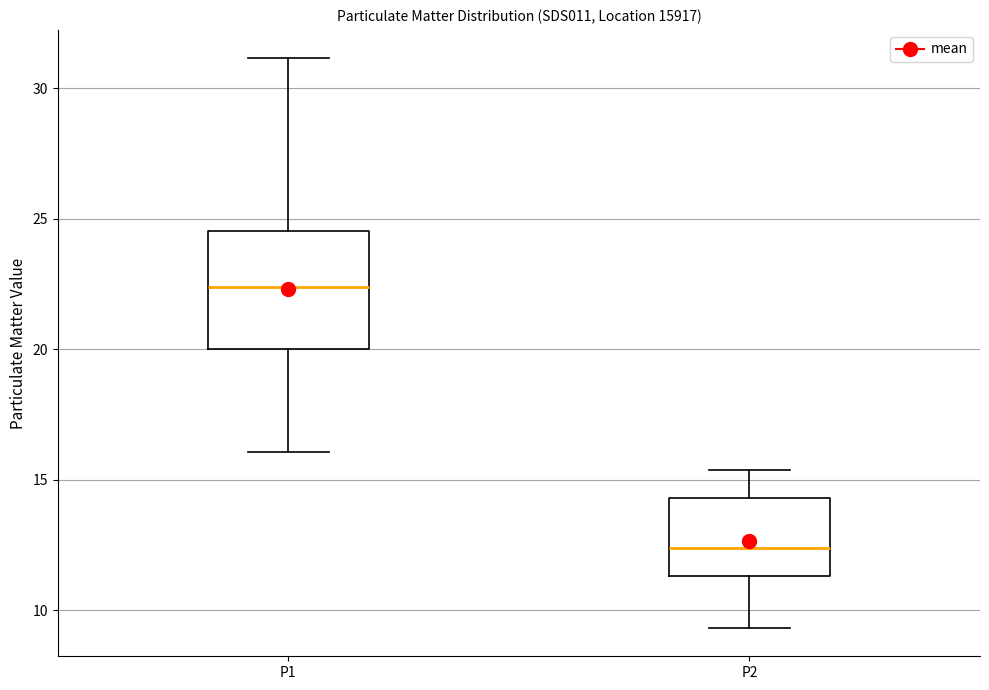

Reading left to right, read every box against the y-axis: the position of its median line, the range the box covers, and the ends of its whiskers. The values are not printed on the chart, so give them approximately, as read against the axis.

P1: median 22.5, box 20.0 to 24.5, whiskers 16.0 to 31.0
P2: median 12.5, box 11.5 to 14.5, whiskers 9.5 to 15.5